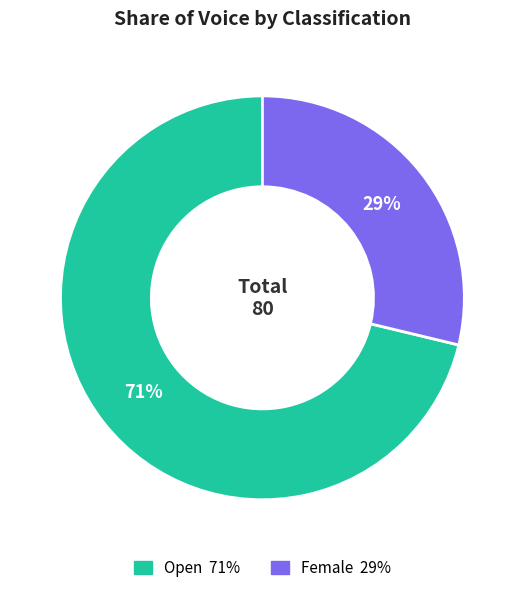

What is the largest slice in the pie chart?

Open